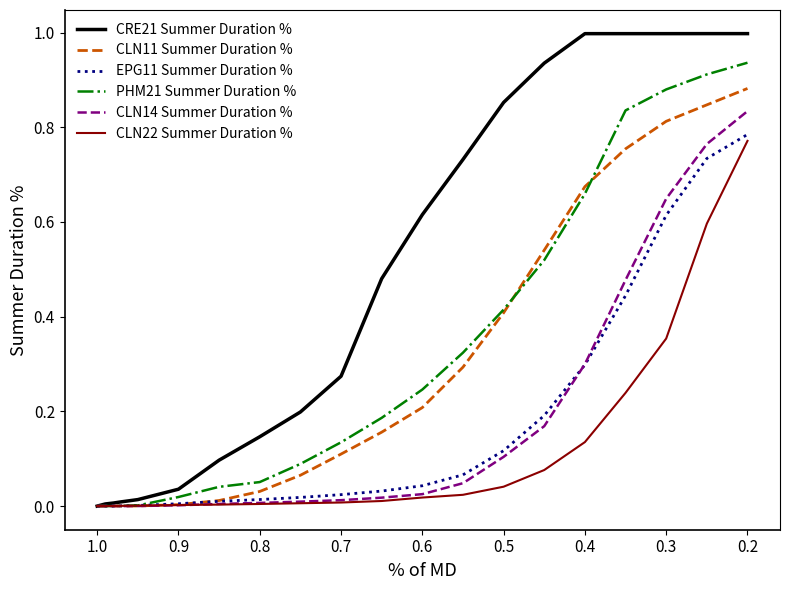

How many intersections are there between CLN22 Summer Duration % and EPG11 Summer Duration %?

2